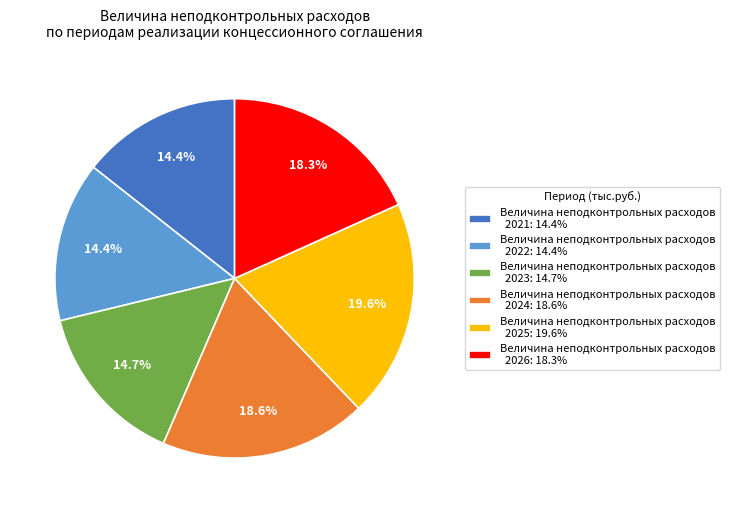

How much of the chart is everything except Величина неподконтрольных расходов 2023: 14.7%?

85.3%